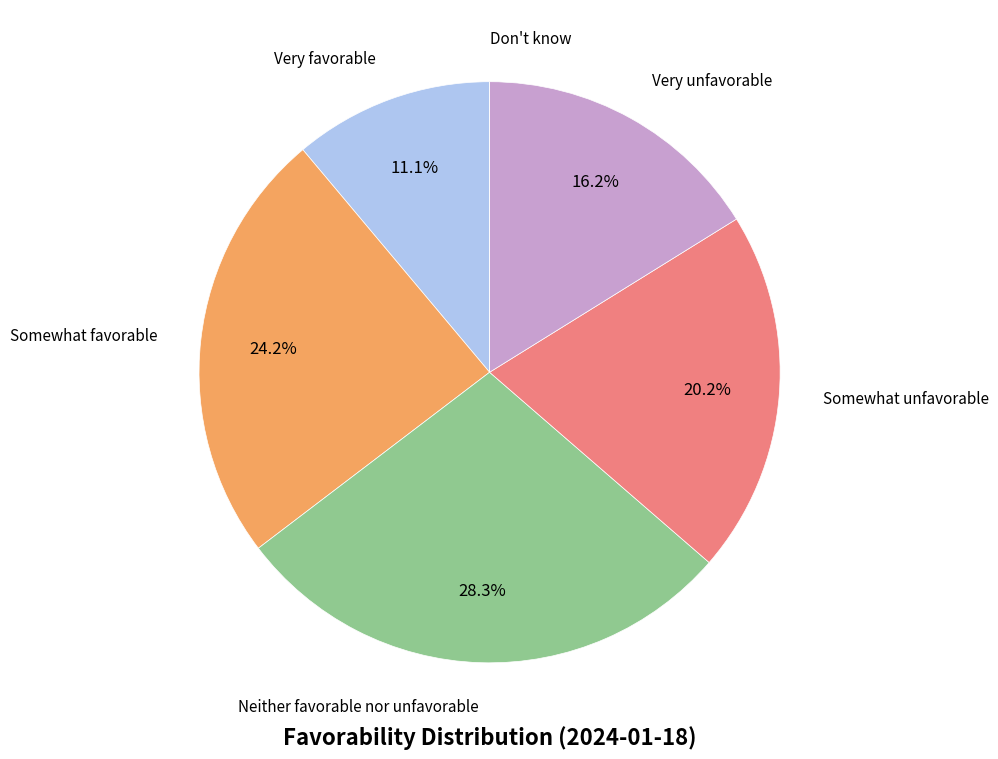

Does any single category account for the majority?

No